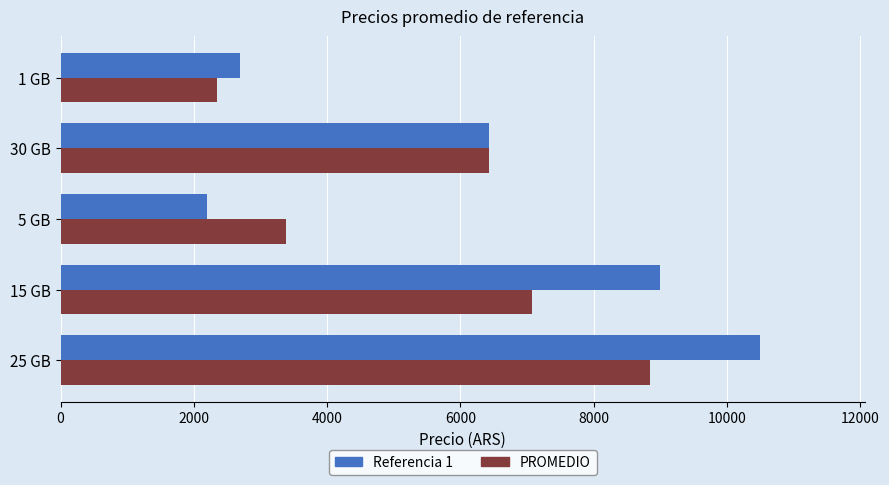

How many categories are shown in the chart?

5